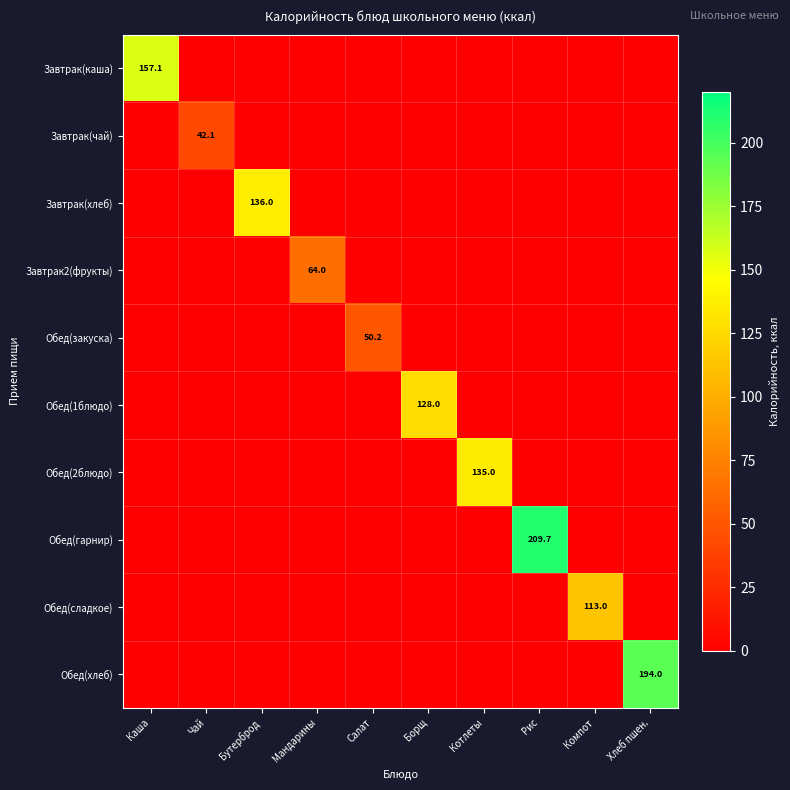

At how many categories does at least one series exceed 209?

1